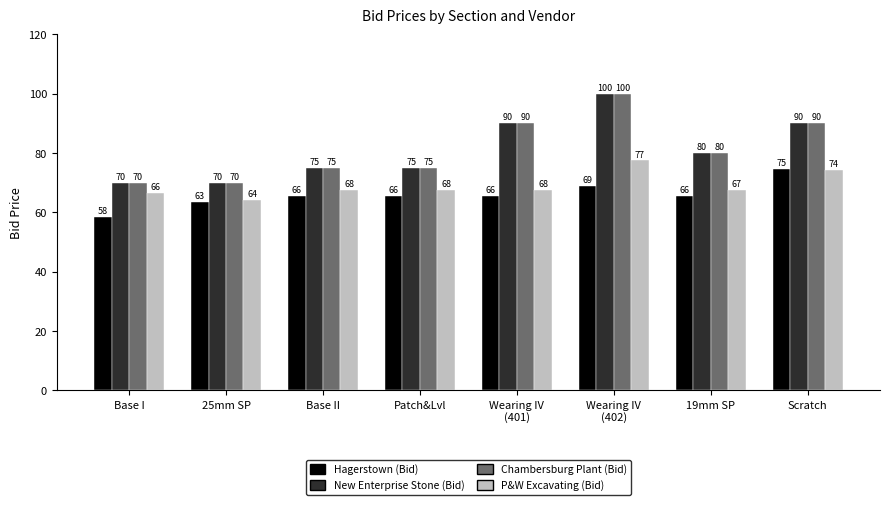

What is the label of the 2nd bar from the right?

19mm SP